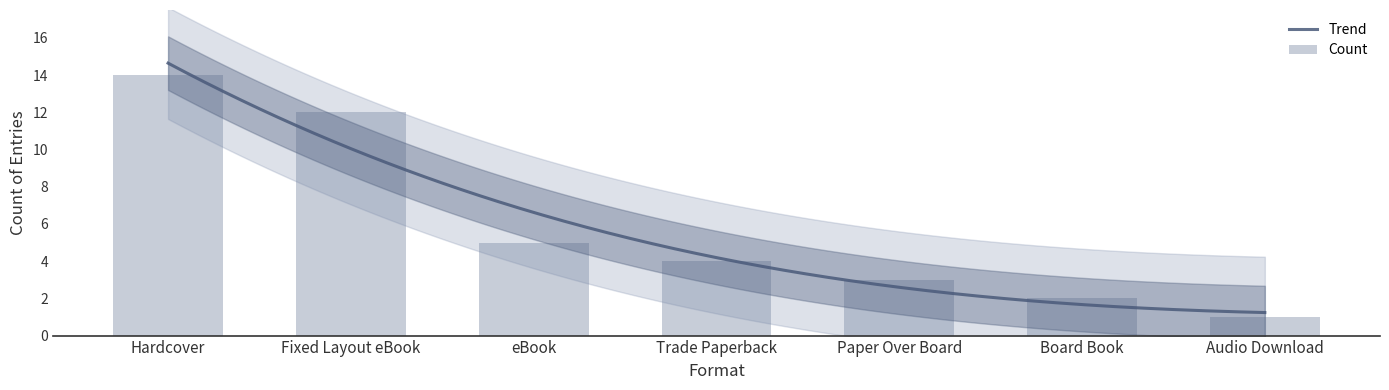

What is the label of the 1st bar from the right?

Audio Download